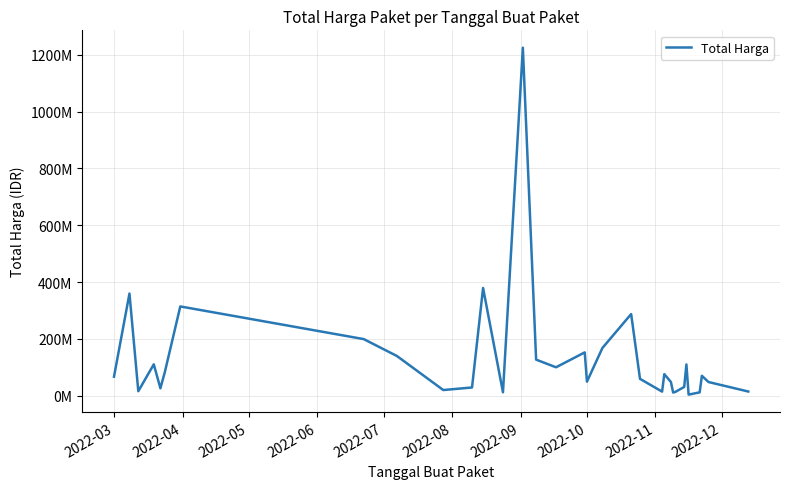

Does the chart have visible grid lines?

Yes